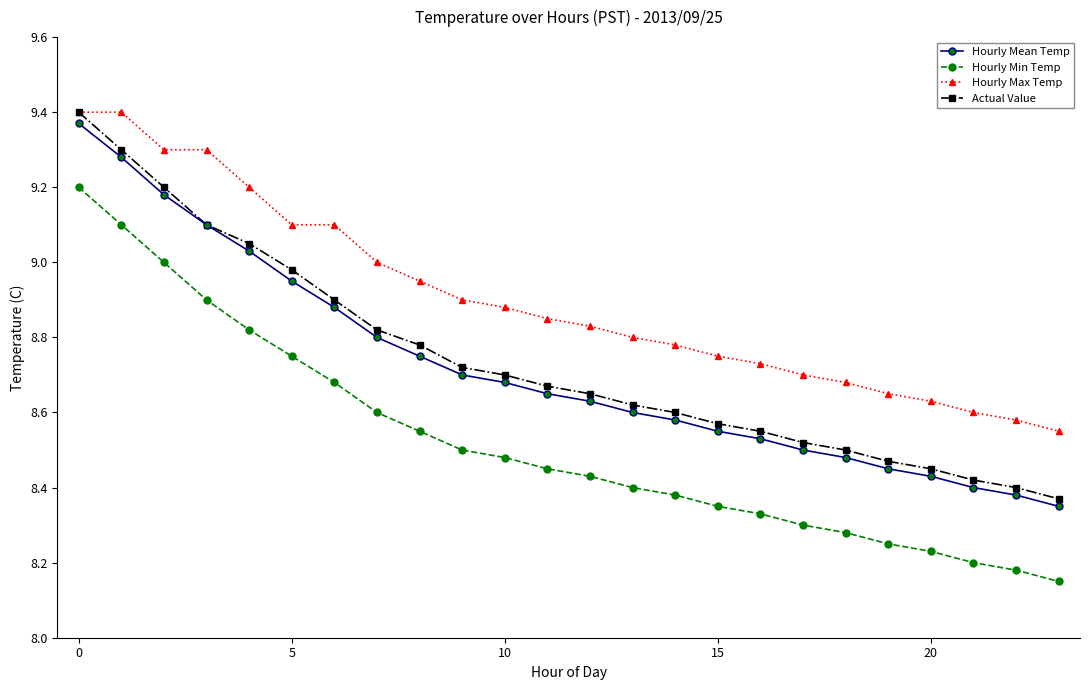

Which series has the largest range (max minus min)?

Hourly Min Temp